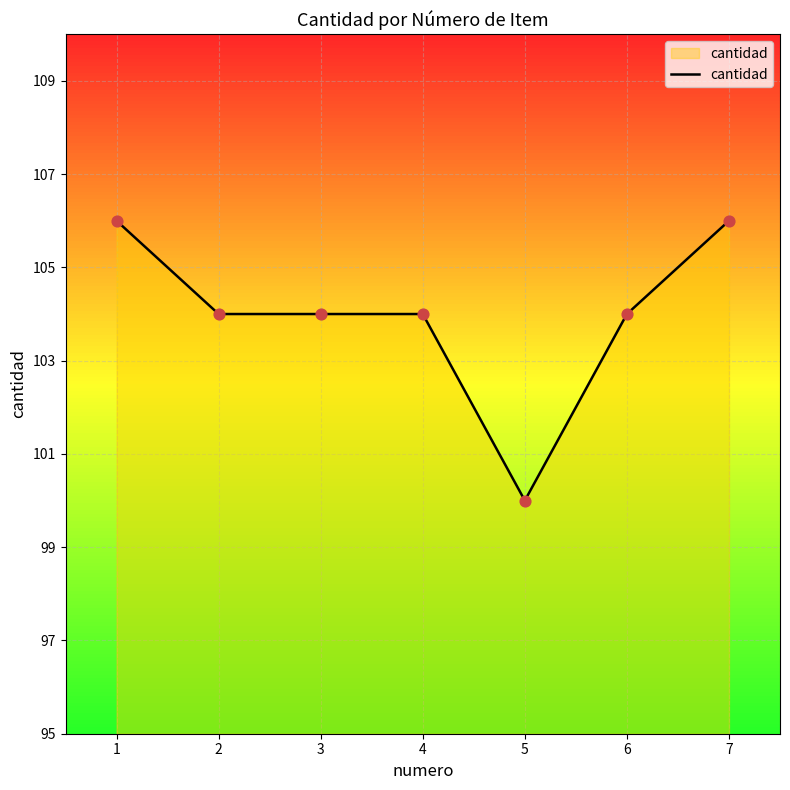

Which has a higher value, 7 or 5?

7